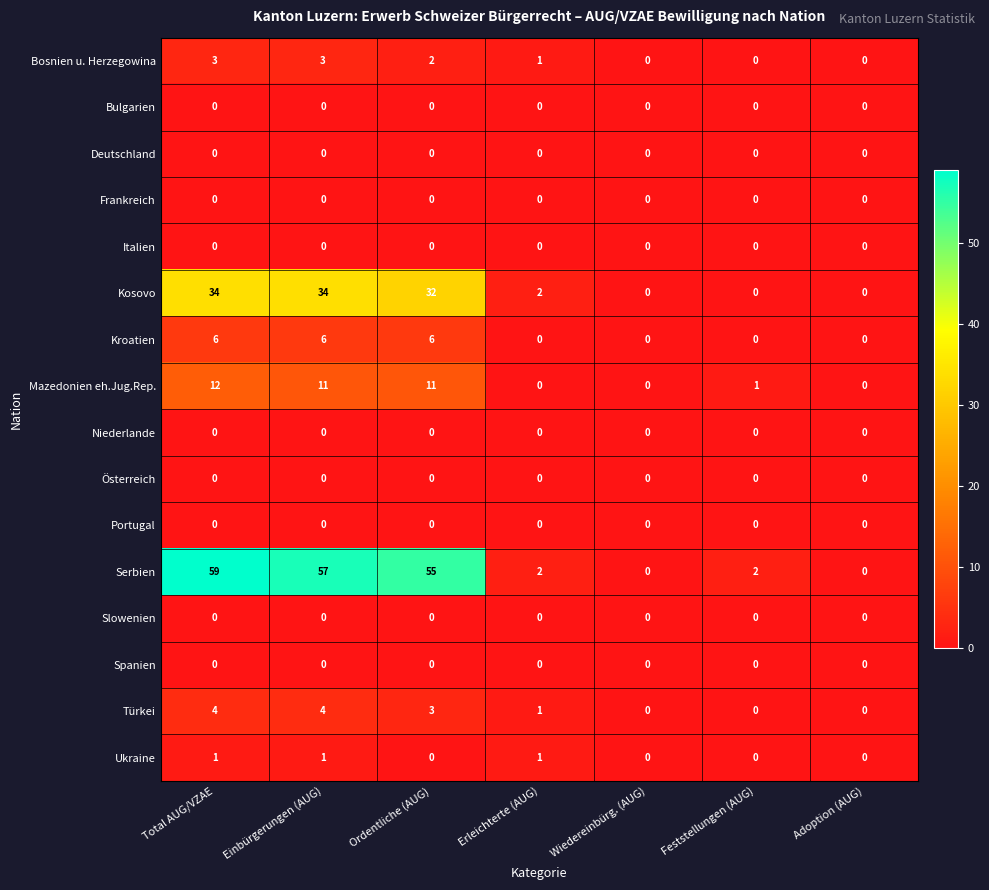

Which series has the widest spread of values?

Serbien